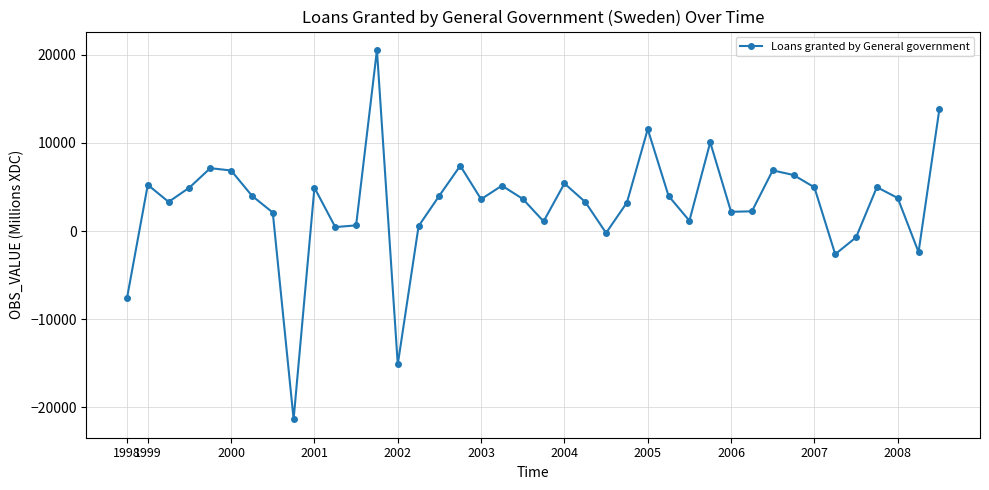

How many interior local peaks (higher than both neighbors) does the data have?

11